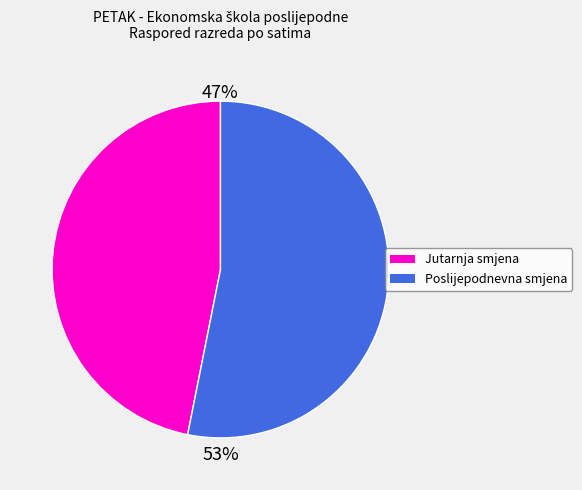

Approximately how many times larger is the value at Poslijepodnevna smjena compared to Jutarnja smjena?

1.1